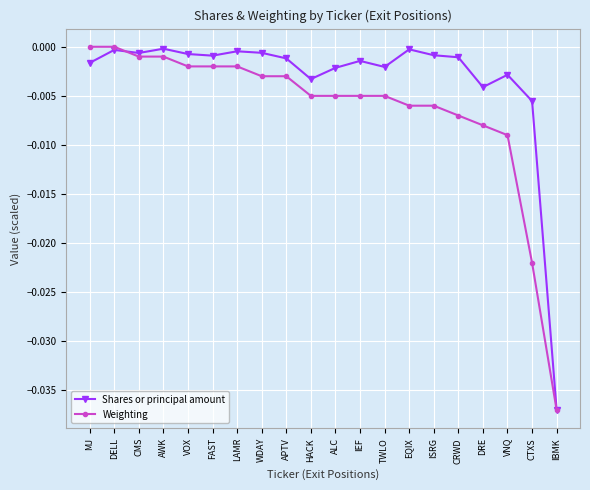

What is the sum of all Weighting values?

-0.1